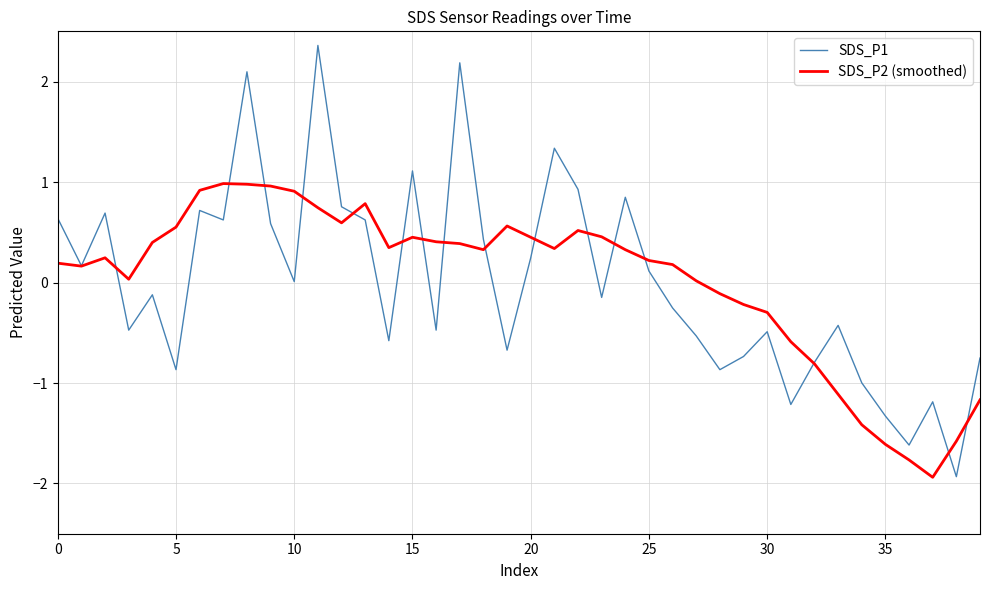

List the series in order of their peak value, lowest first.

SDS_P2 (smoothed), SDS_P1